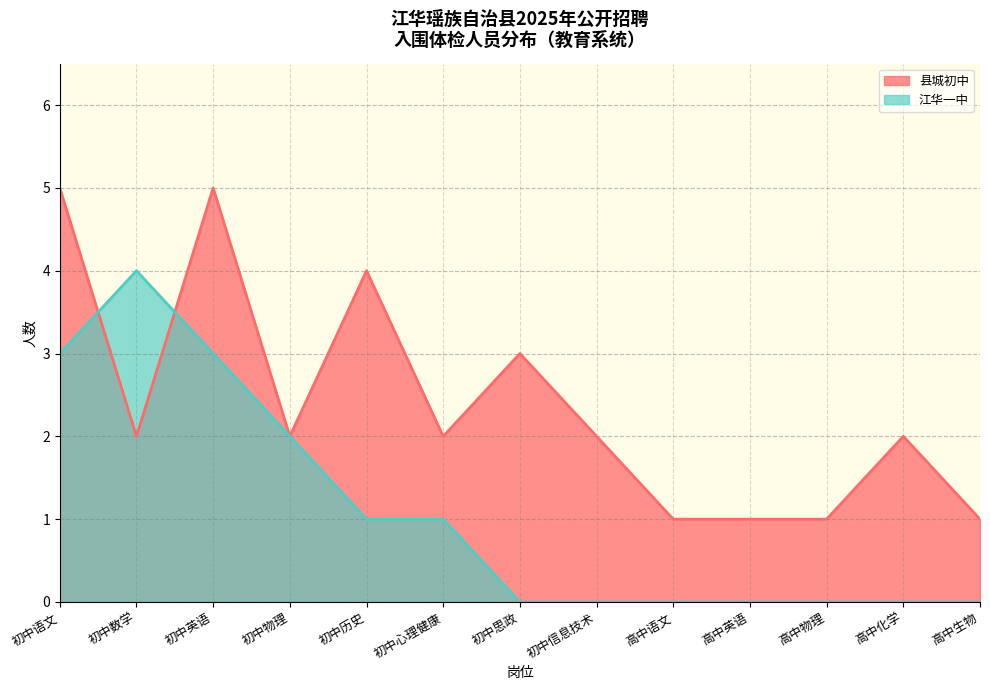

The 江华一中 series shows 0 at 高中语文. True or false?

True